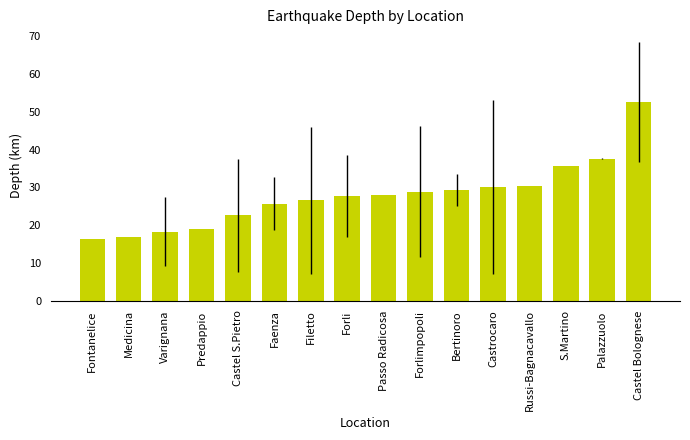

Where is the data nearest to the value 34?

S.Martino